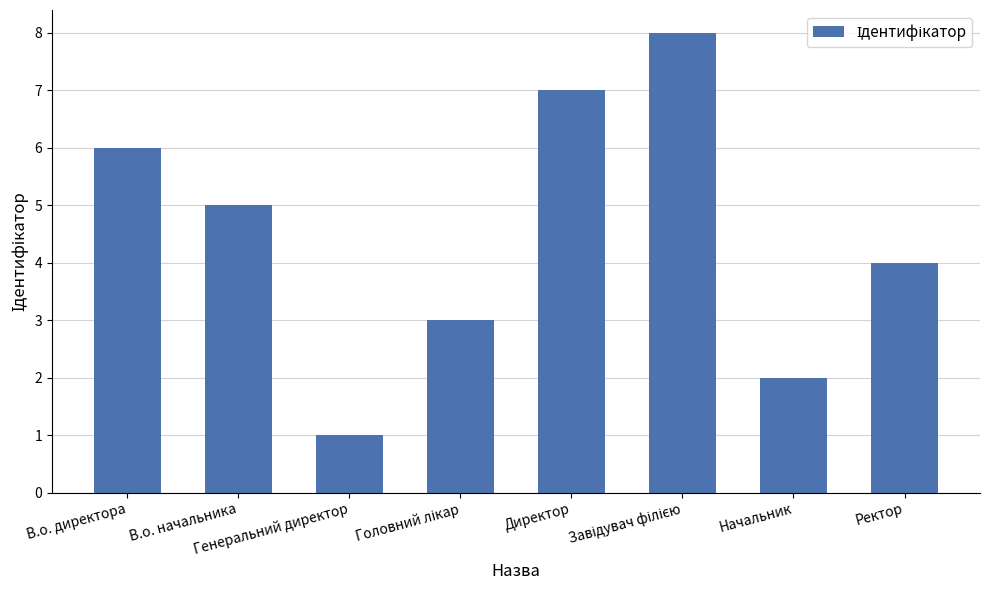

What is the sum of all values?

36